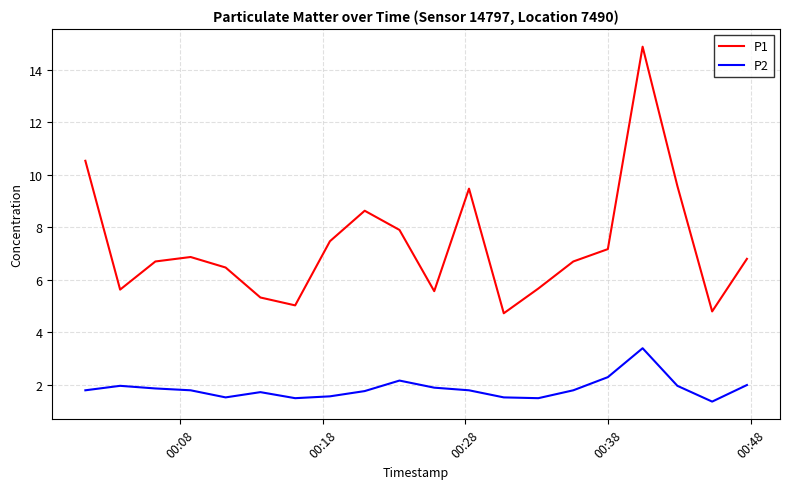

Which series has the largest total across all categories?

P1